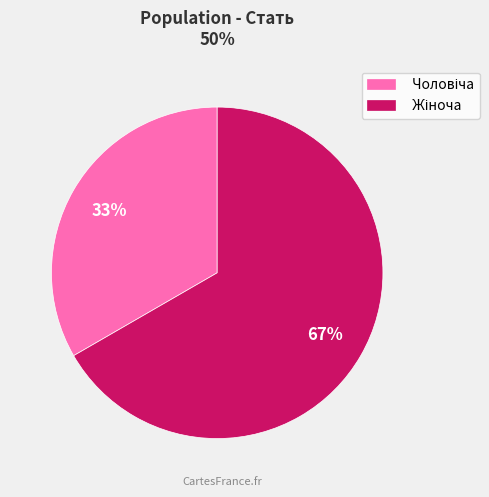

Is there a majority slice in this chart?

Yes